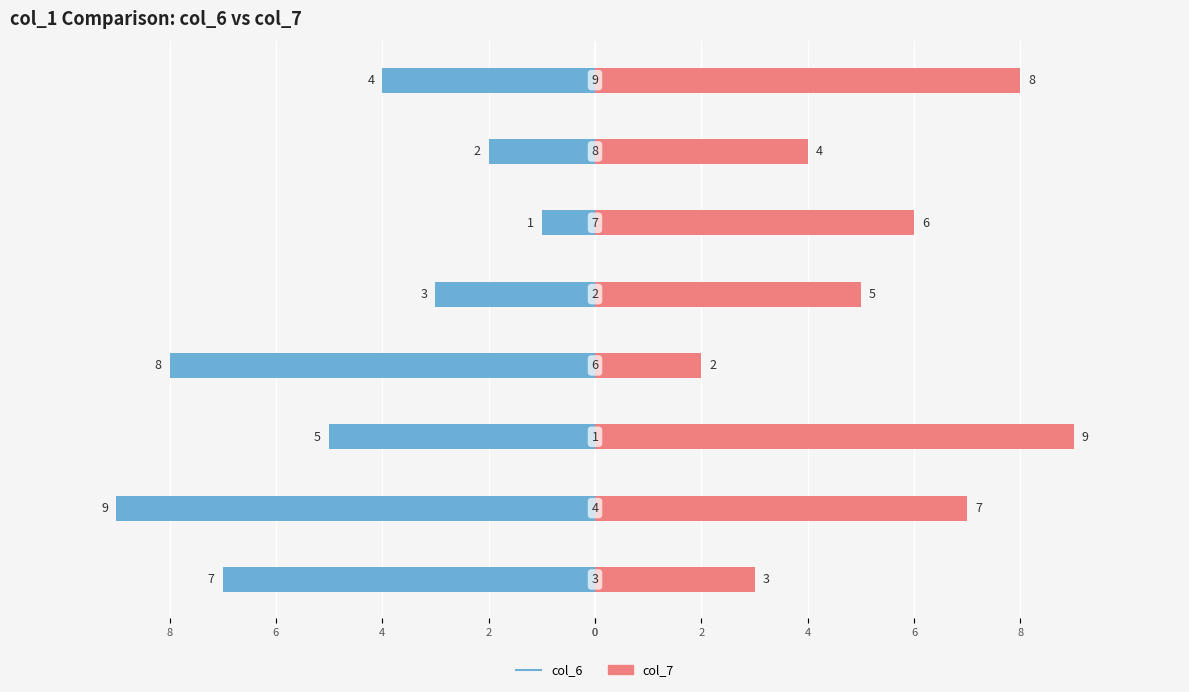

Between 8 and 2, which series saw the biggest shift?

col_6